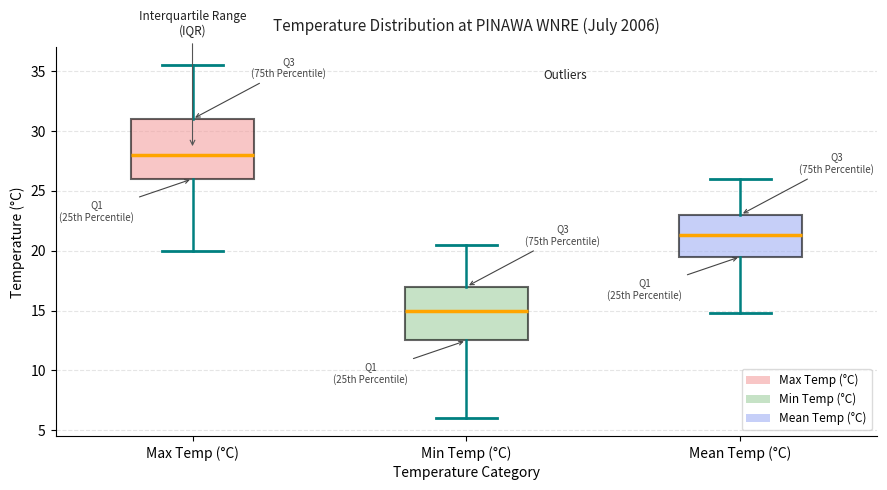

Which box's median line is the lowest?

Min Temp (°C)